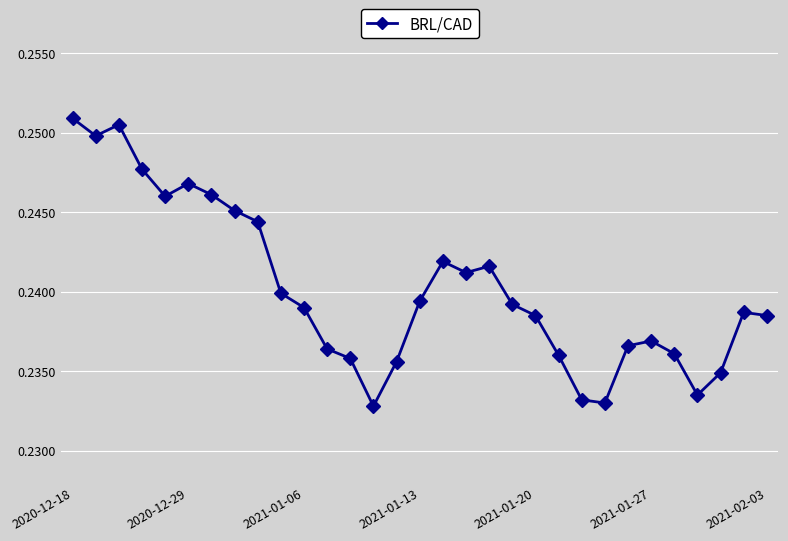

How many values are between 0 and 1?

31